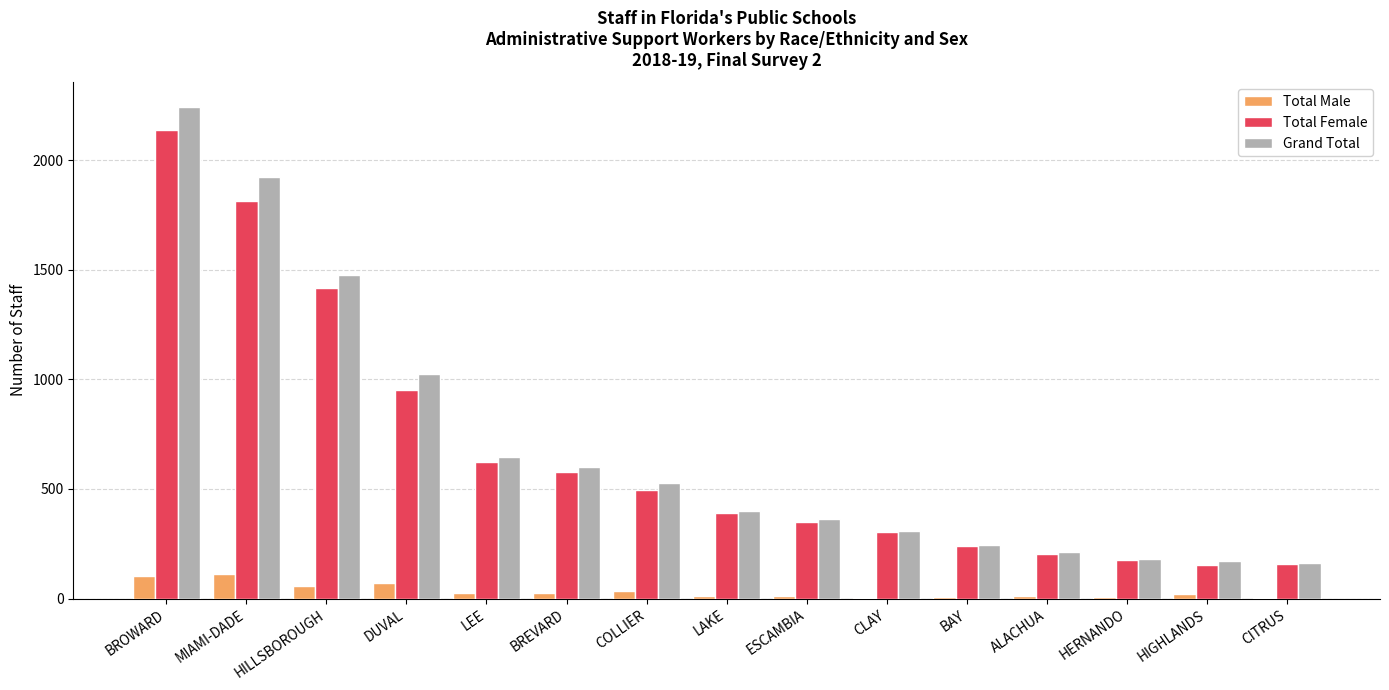

What is the greatest value displayed?

2244